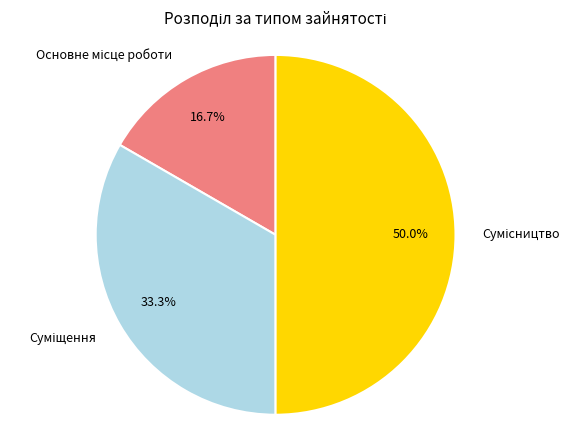

What percentage do Суміщення and Сумісництво together represent?

83.3%